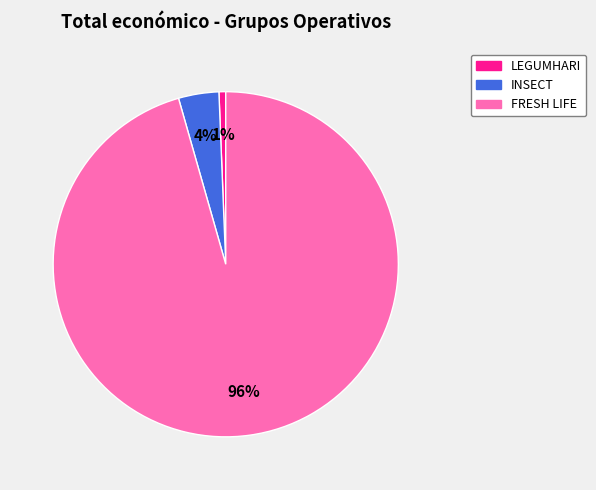

Do FRESH LIFE and LEGUMHARI together represent more than half of the pie?

Yes